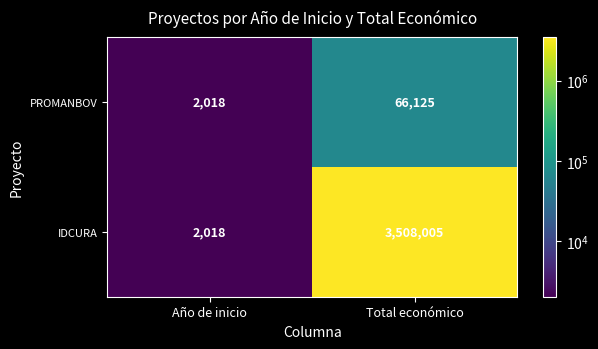

Read the PROMANBOV value at Año de inicio.

2018